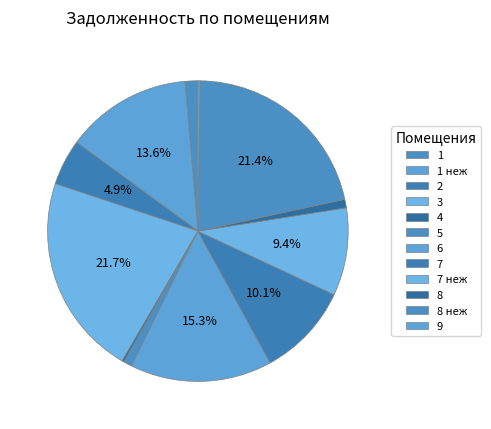

Does 7 represent more than half of the total?

No